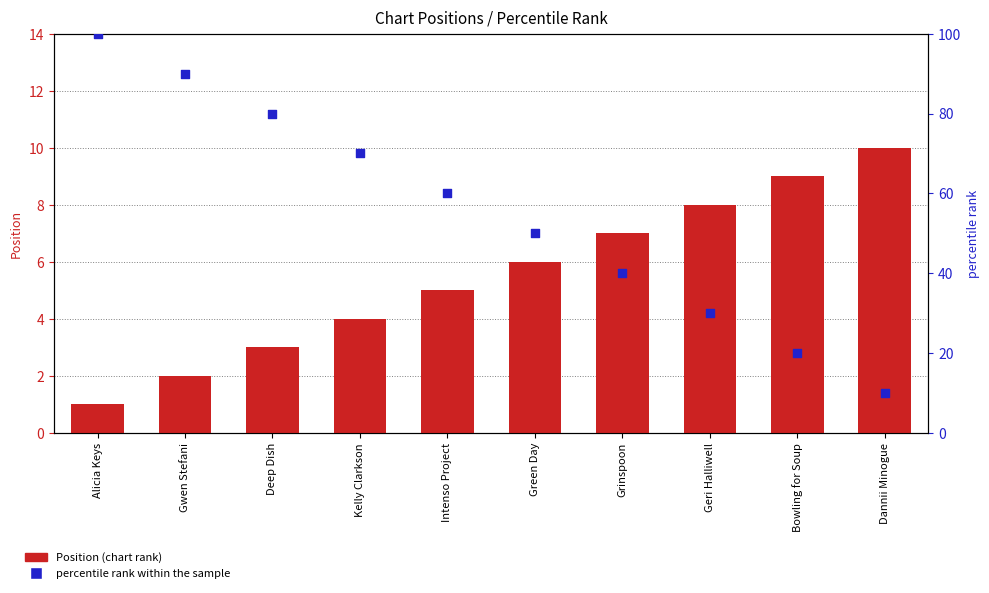

Is the value of Position at Geri Halliwell greater than the value of percentile rank within the sample at Intenso Project?

No